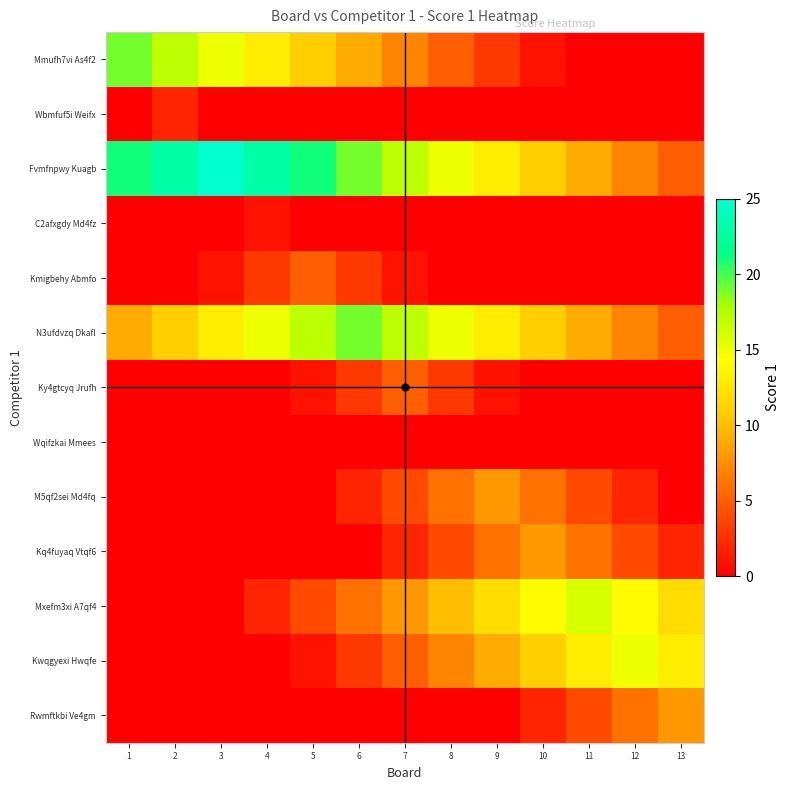

At which category is the sum across all series the highest?

7